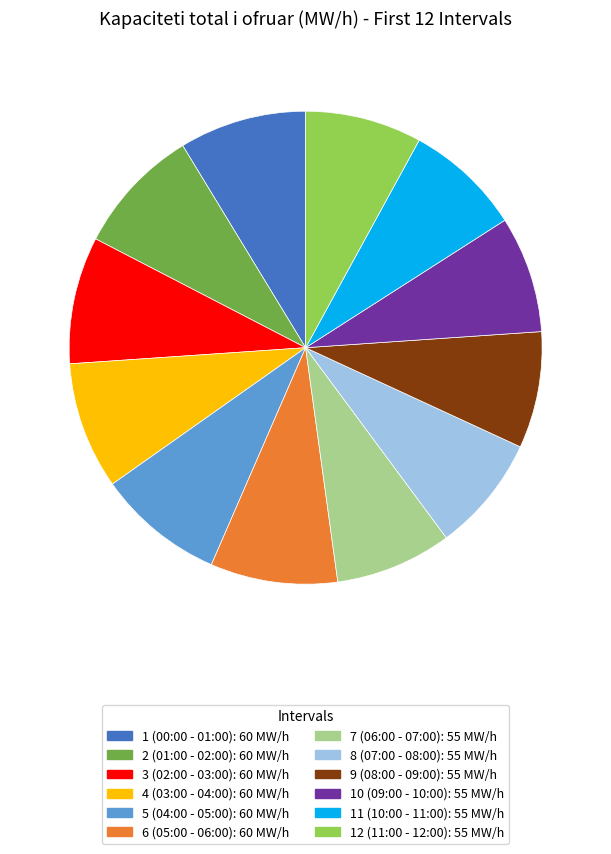

How many segments does this pie chart have?

12